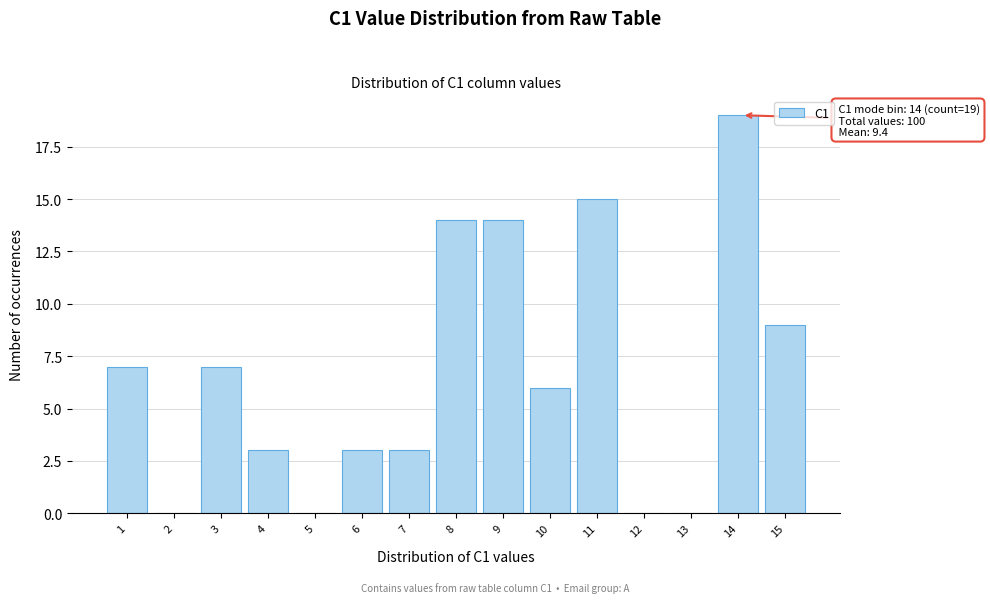

Reading left to right, what are all the values shown in this chart?

1=7	2=0	3=7	4=3	5=0	6=3	7=3	8=14	9=14	10=6	11=15	12=0	13=0	14=19	15=9